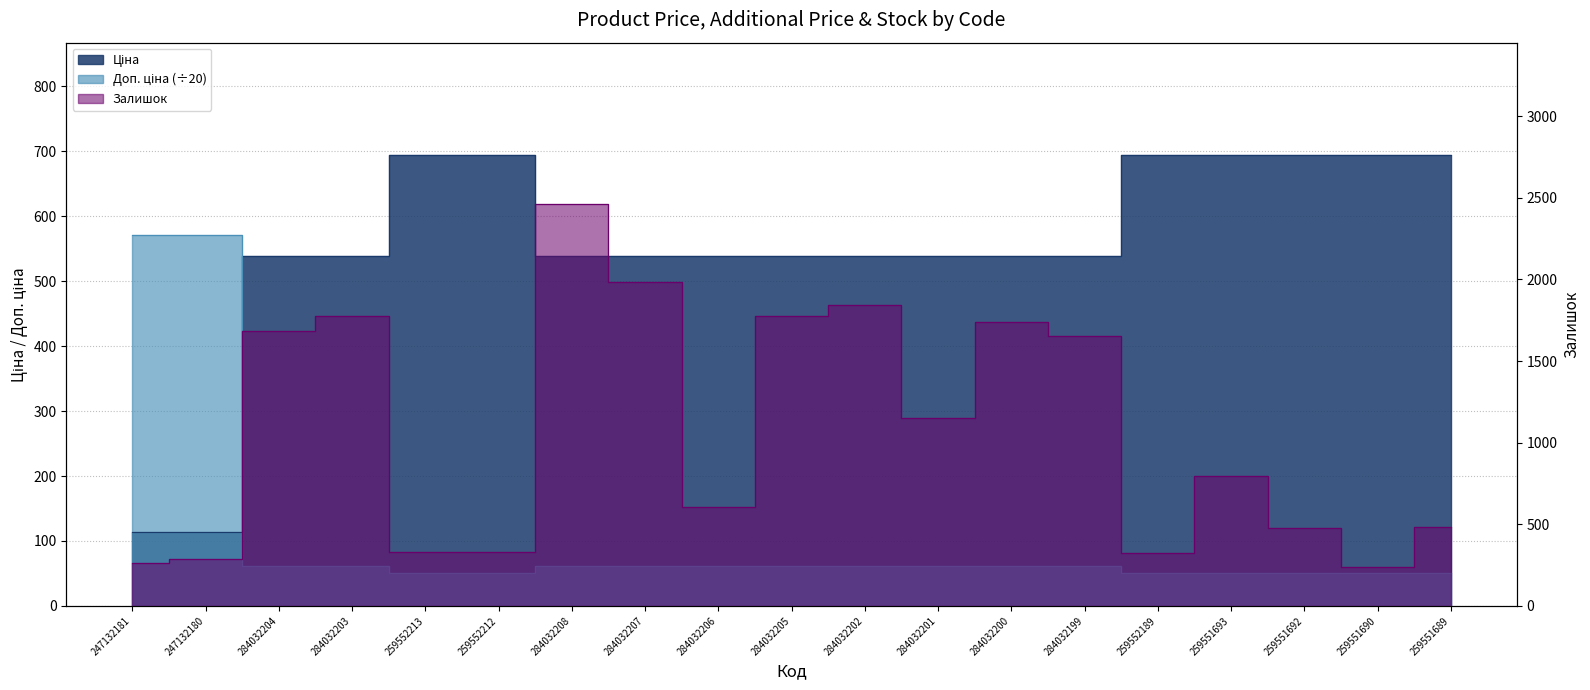

Is the value of Залишок at 284032206 greater than the value of Доп. ціна at 284032204?

Yes